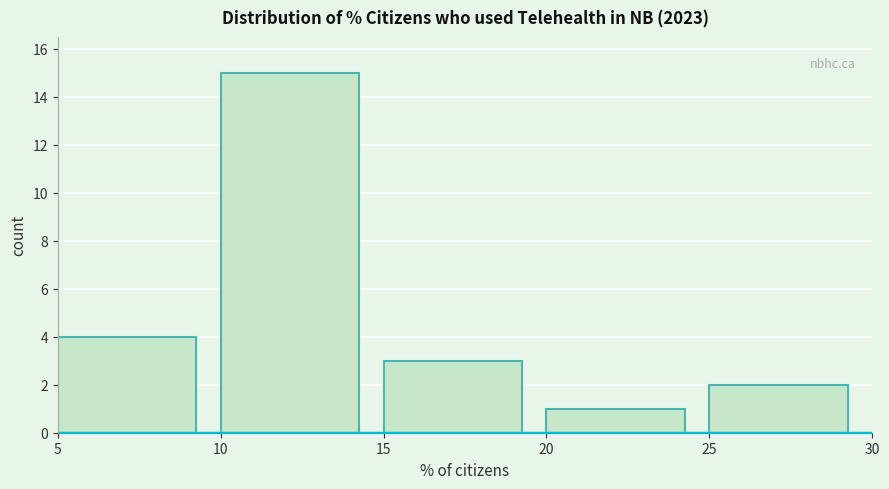

Reading left to right, transcribe this chart: for each bar, give the range it covers on the x-axis and its height. The values are not printed on the chart, so give them approximately, as read against the axis.

5 to 10: 4
10 to 15: 15
15 to 20: 3
20 to 25: 1
25 to 30: 2